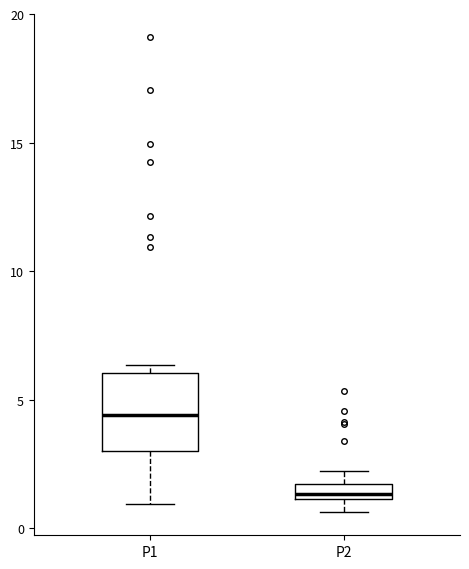

Where does the lower whisker of the box for P1 end on the y-axis? The values are not printed on the chart, so give them approximately, as read against the axis.

1.0